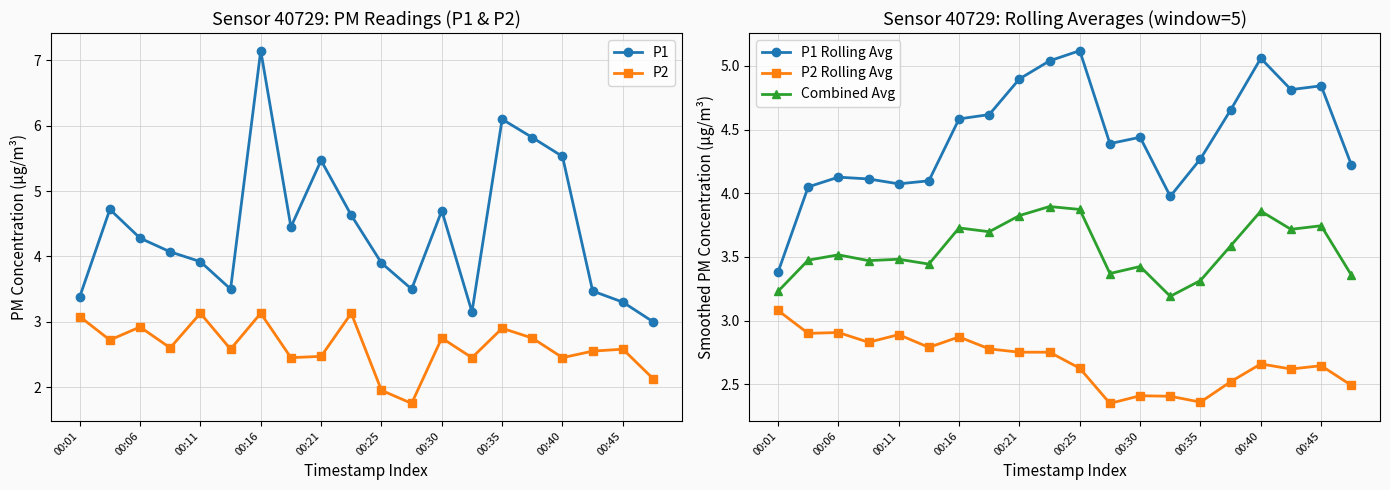

Which series has the widest spread of values?

P1